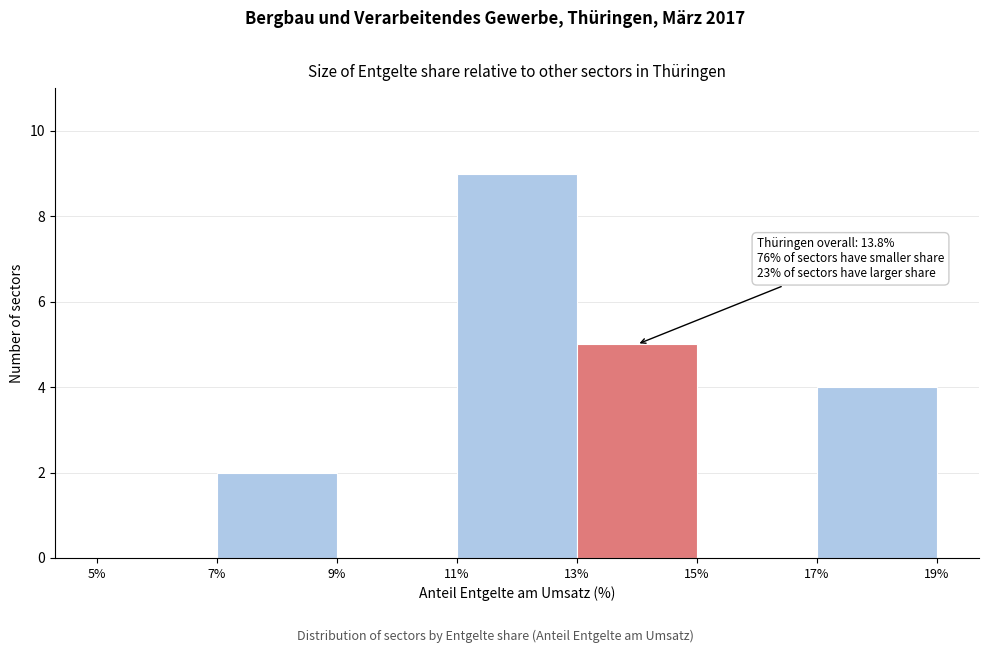

Which range on the x-axis has the tallest bar?

11% to 13%